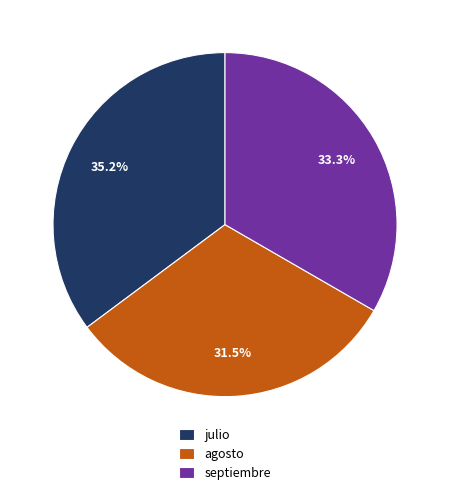

To the nearest percent, what is the combined percentage of julio and agosto?

67%